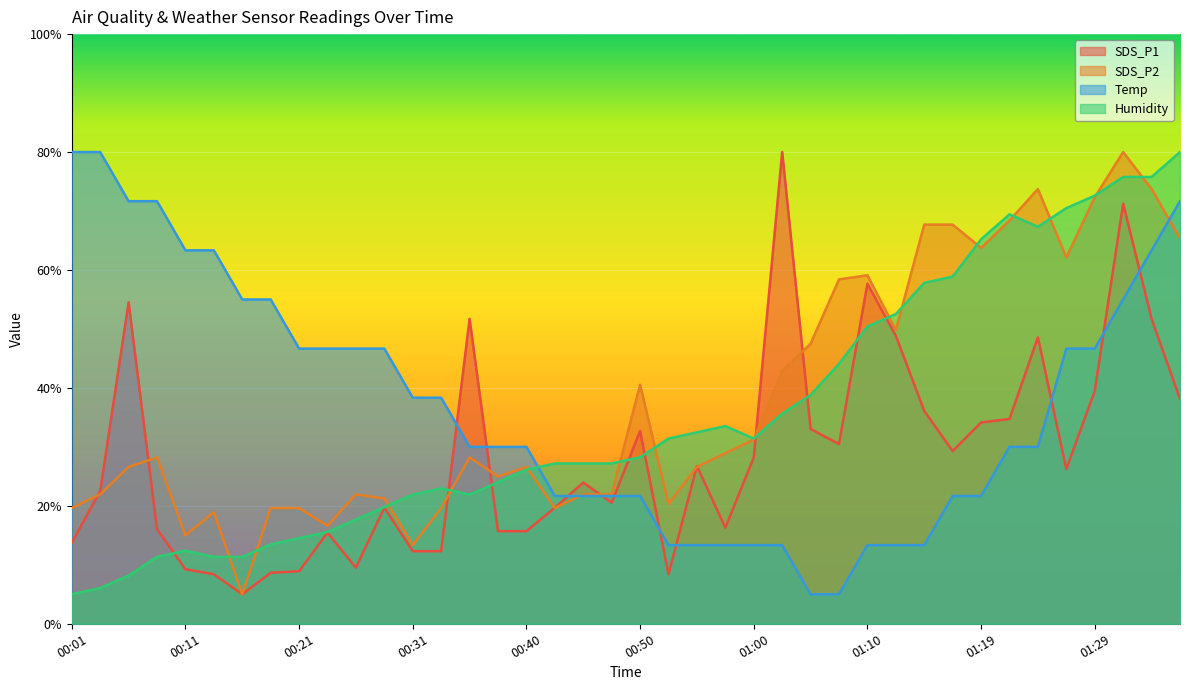

Which series has the largest total across all categories?

SDS_P2